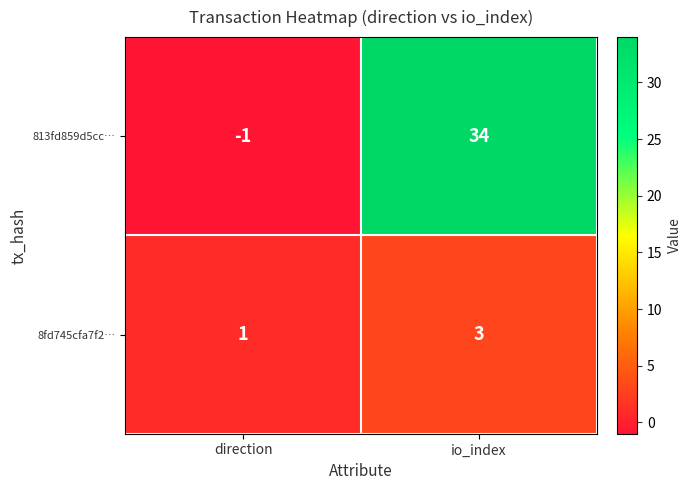

Which series changed the most between direction and io_index?

813fd859d5cc…